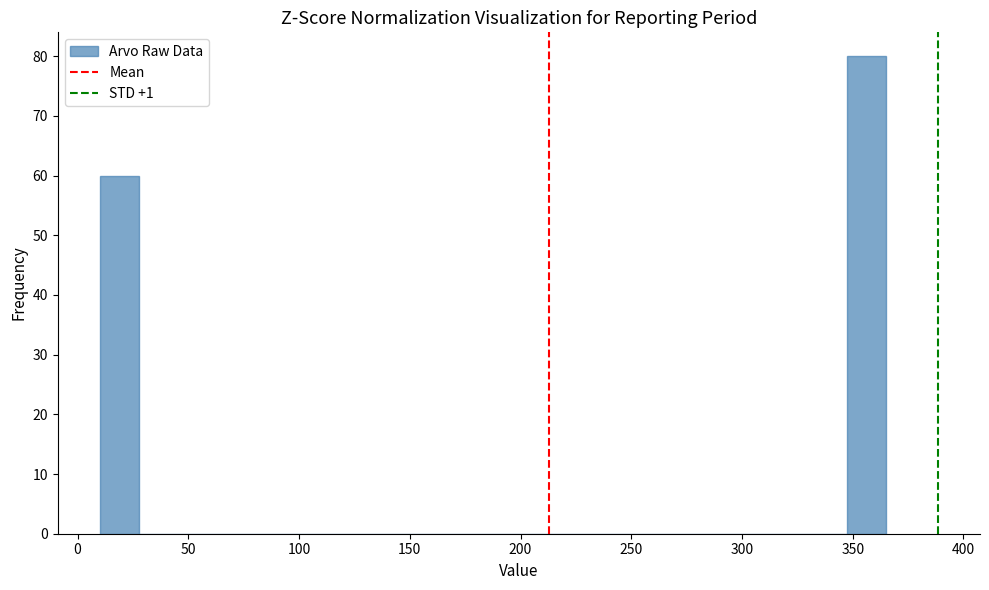

Read against the x-axis, roughly where is the centre of the tallest bar?

355